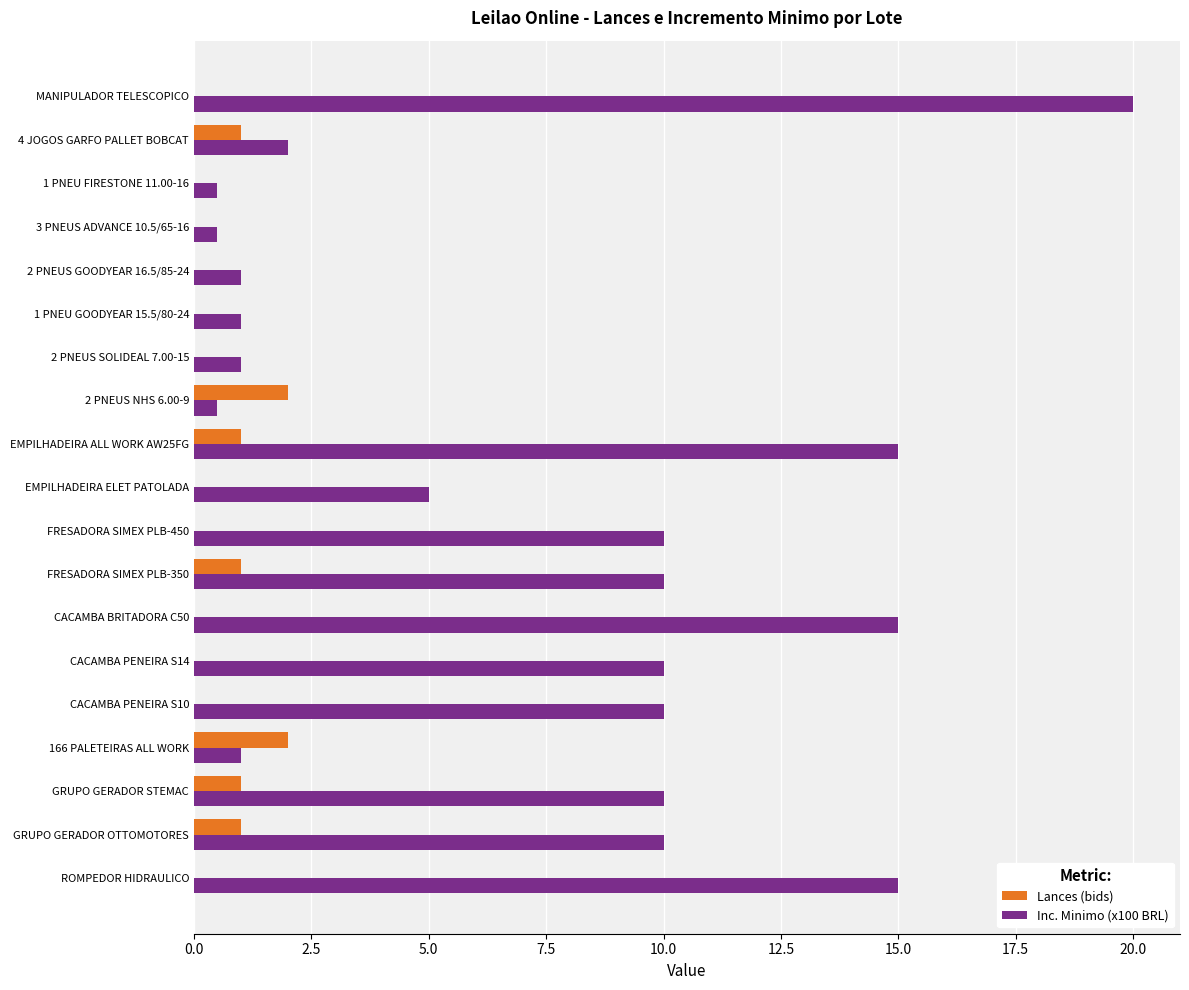

What are all the series names shown in the legend?

Lances (bids), Inc. Minimo (x100 BRL)